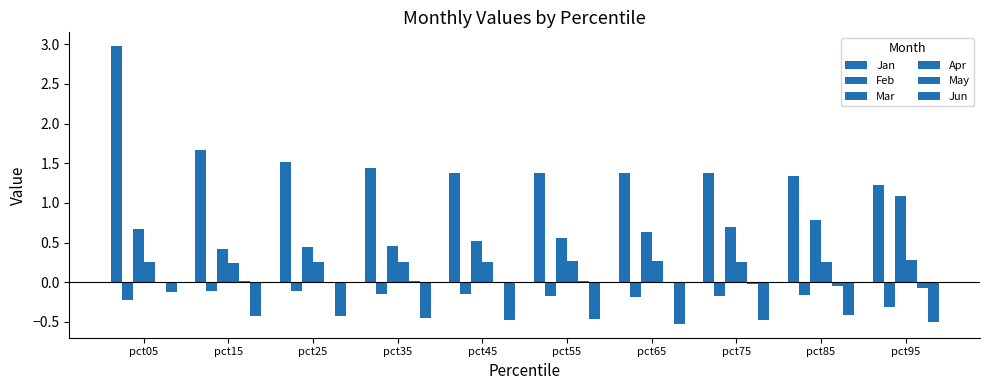

Reading left to right, transcribe all the data shown in this chart.

Jan: pct05=3.0	pct15=1.7	pct25=1.5	pct35=1.4	pct45=1.4	pct55=1.4	pct65=1.4	pct75=1.4	pct85=1.3	pct95=1.2
Feb: pct05=-0.2	pct15=-0.1	pct25=-0.1	pct35=-0.1	pct45=-0.2	pct55=-0.2	pct65=-0.2	pct75=-0.2	pct85=-0.2	pct95=-0.3
Mar: pct05=0.7	pct15=0.4	pct25=0.4	pct35=0.5	pct45=0.5	pct55=0.6	pct65=0.6	pct75=0.7	pct85=0.8	pct95=1.1
Apr: pct05=0.3	pct15=0.2	pct25=0.3	pct35=0.3	pct45=0.3	pct55=0.3	pct65=0.3	pct75=0.3	pct85=0.3	pct95=0.3
May: pct05=-0.0	pct15=0.0	pct25=0.0	pct35=0.0	pct45=0.0	pct55=0.0	pct65=-0.0	pct75=-0.0	pct85=-0.0	pct95=-0.1
Jun: pct05=-0.1	pct15=-0.4	pct25=-0.4	pct35=-0.4	pct45=-0.5	pct55=-0.5	pct65=-0.5	pct75=-0.5	pct85=-0.4	pct95=-0.5